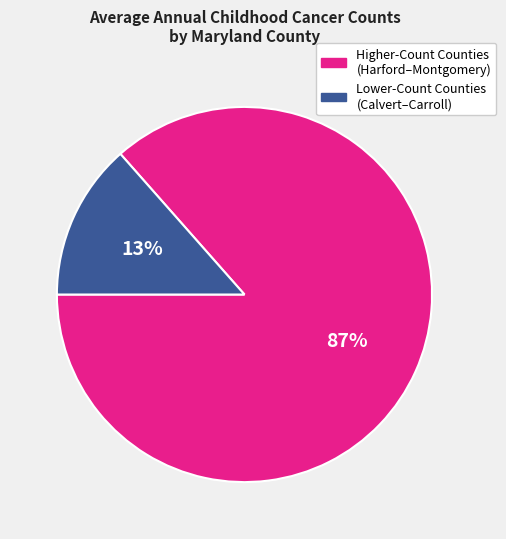

Is there any slice that represents more than half of the pie?

Yes